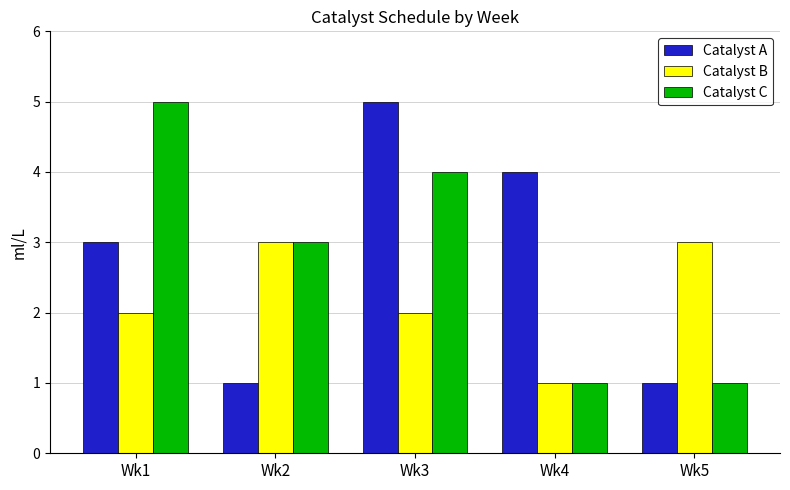

How many data points does each series have?

5